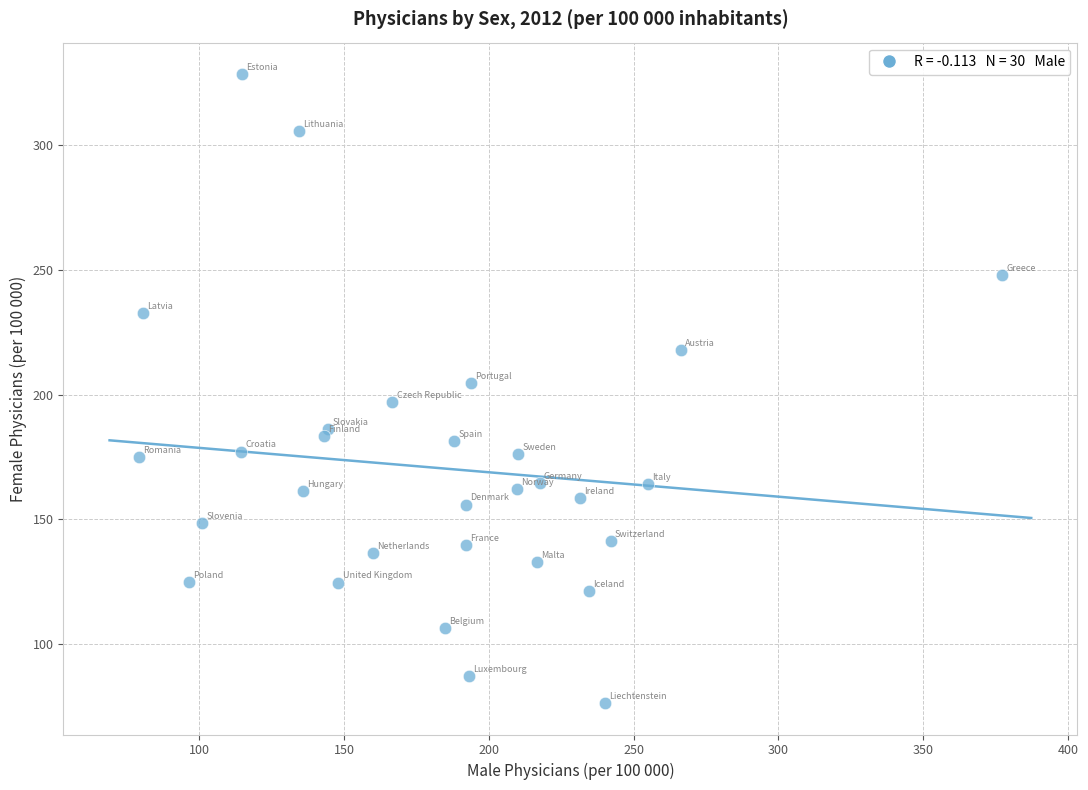

What is the range of X values (max minus min)?

298.3